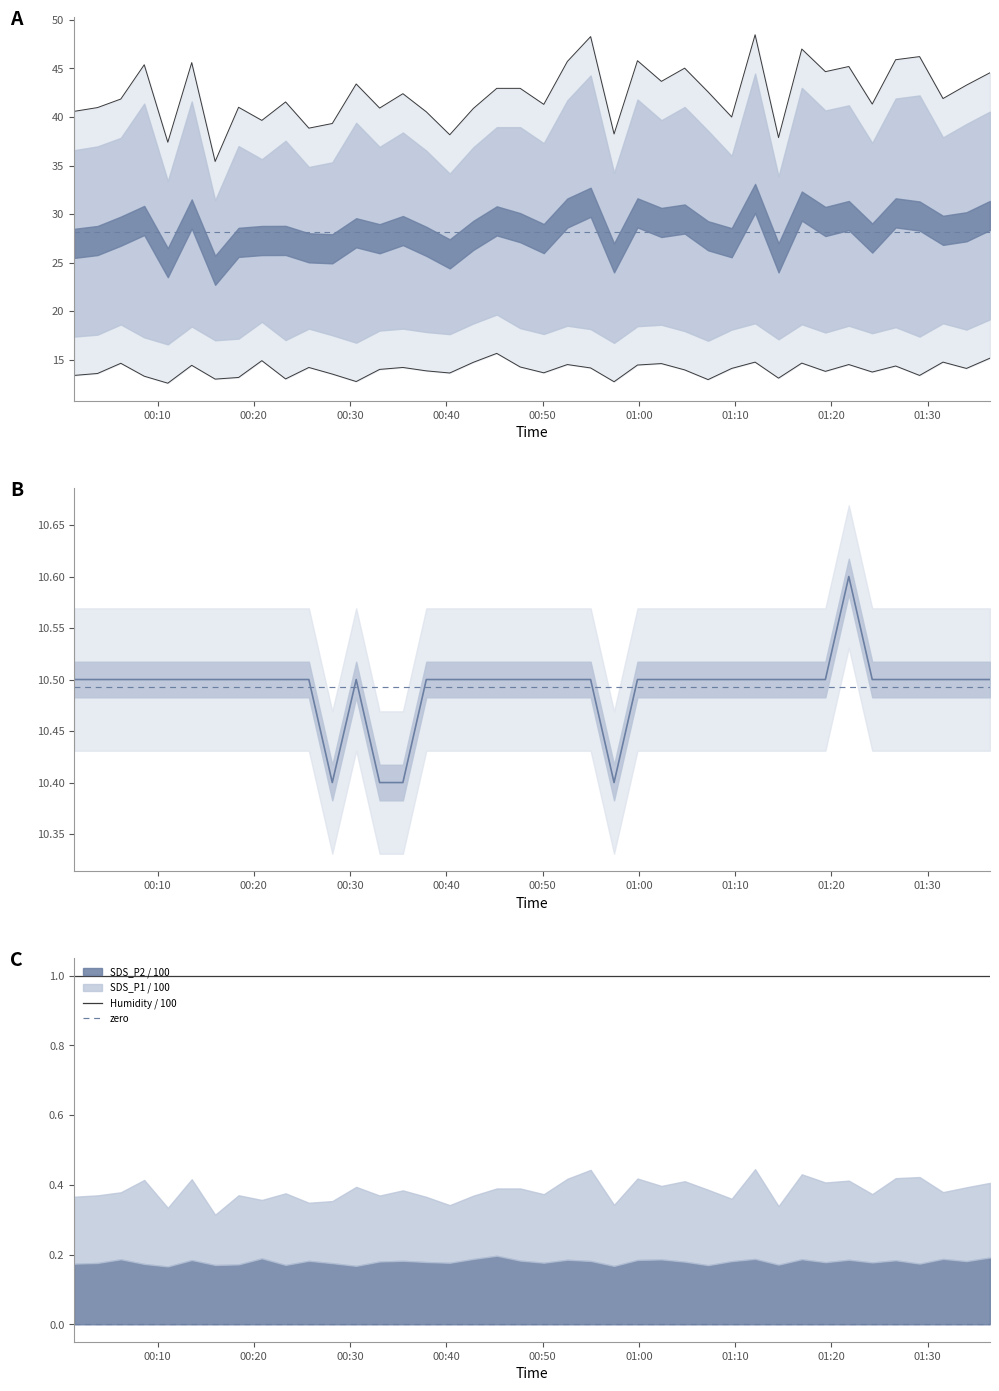

Rank the categories by SDS_P2 value from highest to lowest.

2021/11/13 00:45:14, 2021/11/13 01:36:27, 2021/11/13 00:20:50, 2021/11/13 01:12:04, 2021/11/13 01:31:35, 2021/11/13 00:42:48, 2021/11/13 01:16:55, 2021/11/13 00:06:11, 2021/11/13 01:02:20, 2021/11/13 00:52:34, 2021/11/13 01:21:48, 2021/11/13 00:59:51, 2021/11/13 00:13:33, 2021/11/13 01:26:40, 2021/11/13 00:47:40, 2021/11/13 00:25:43, 2021/11/13 00:35:29, 2021/11/13 00:54:59, 2021/11/13 01:09:38, 2021/11/13 01:34:01, 2021/11/13 00:33:04, 2021/11/13 01:04:45, 2021/11/13 00:37:55, 2021/11/13 01:19:22, 2021/11/13 01:24:14, 2021/11/13 00:50:07, 2021/11/13 00:40:21, 2021/11/13 00:03:46, 2021/11/13 00:28:09, 2021/11/13 00:01:20, 2021/11/13 01:29:09, 2021/11/13 00:08:37, 2021/11/13 00:18:25, 2021/11/13 01:14:30, 2021/11/13 00:23:18, 2021/11/13 00:15:59, 2021/11/13 01:07:11, 2021/11/13 00:30:38, 2021/11/13 00:57:25, 2021/11/13 00:11:04